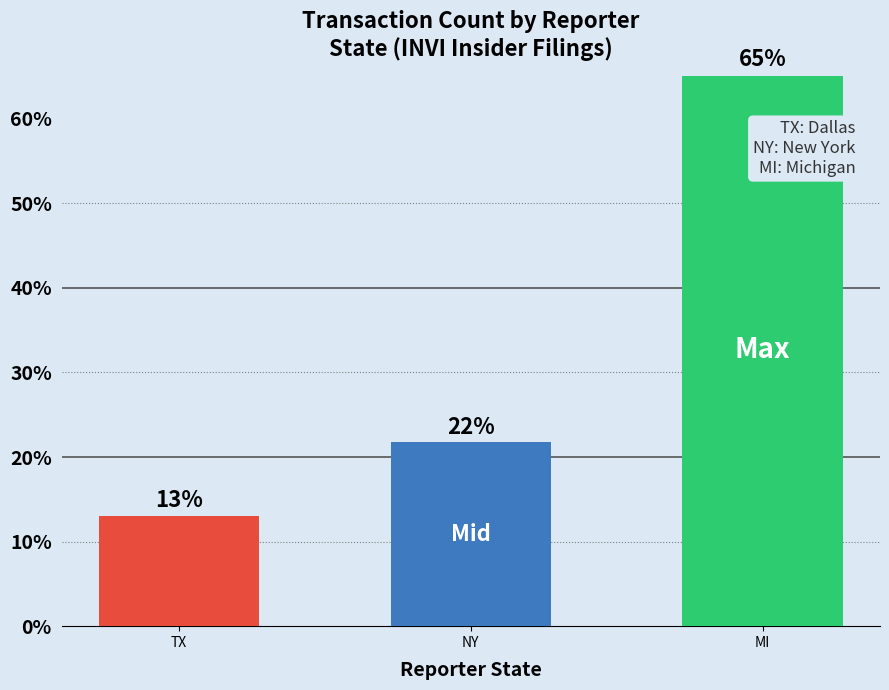

What is the difference between the values at NY and TX?

8.7